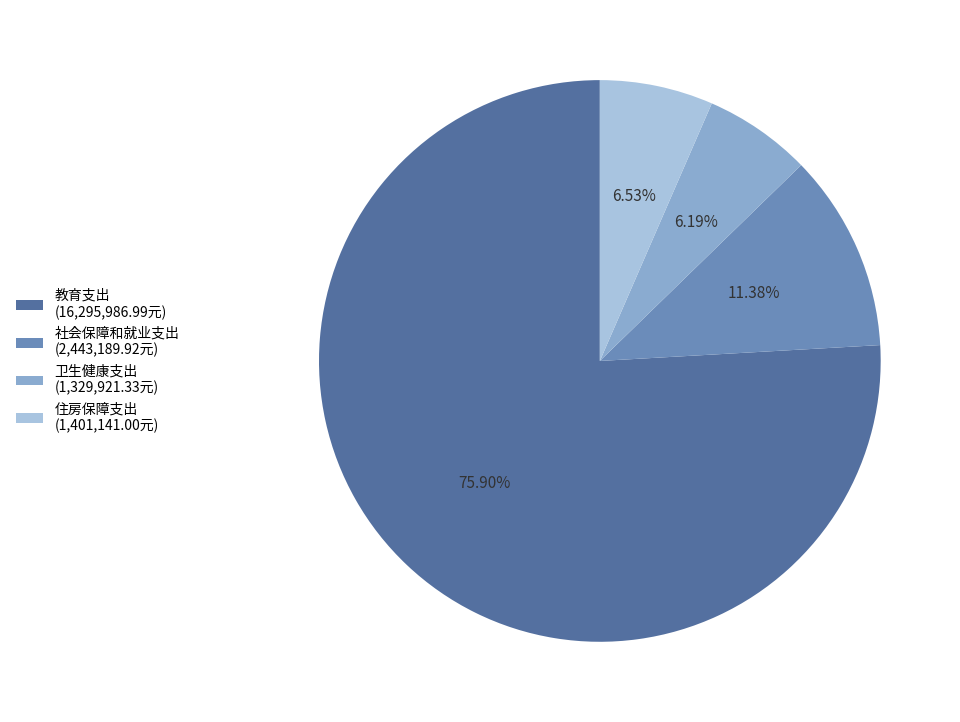

Is 卫生健康支出 the majority of the pie?

No